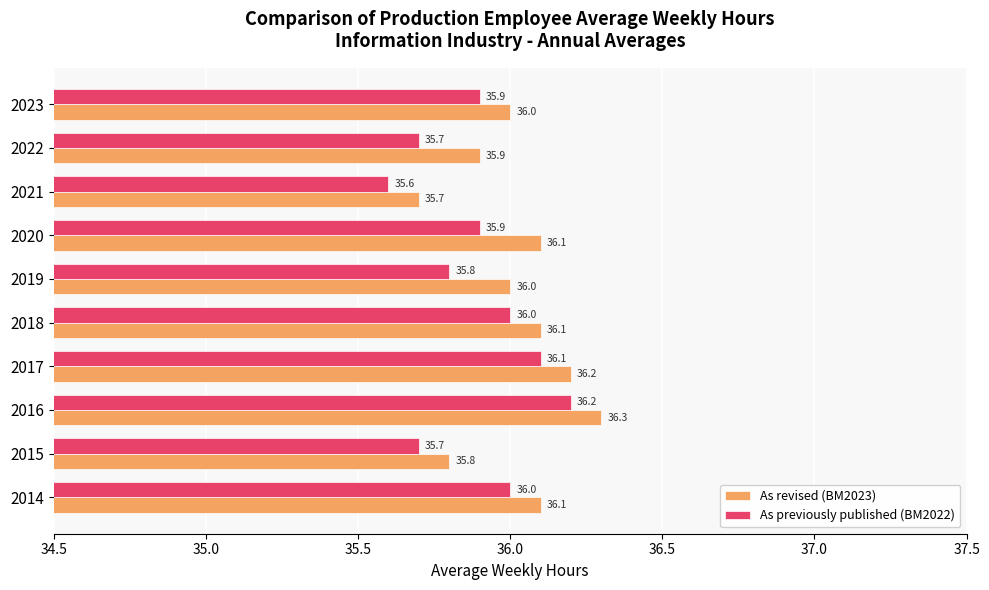

Rank the series by their maximum value, from highest to lowest.

As revised (BM2023), As previously published (BM2022)